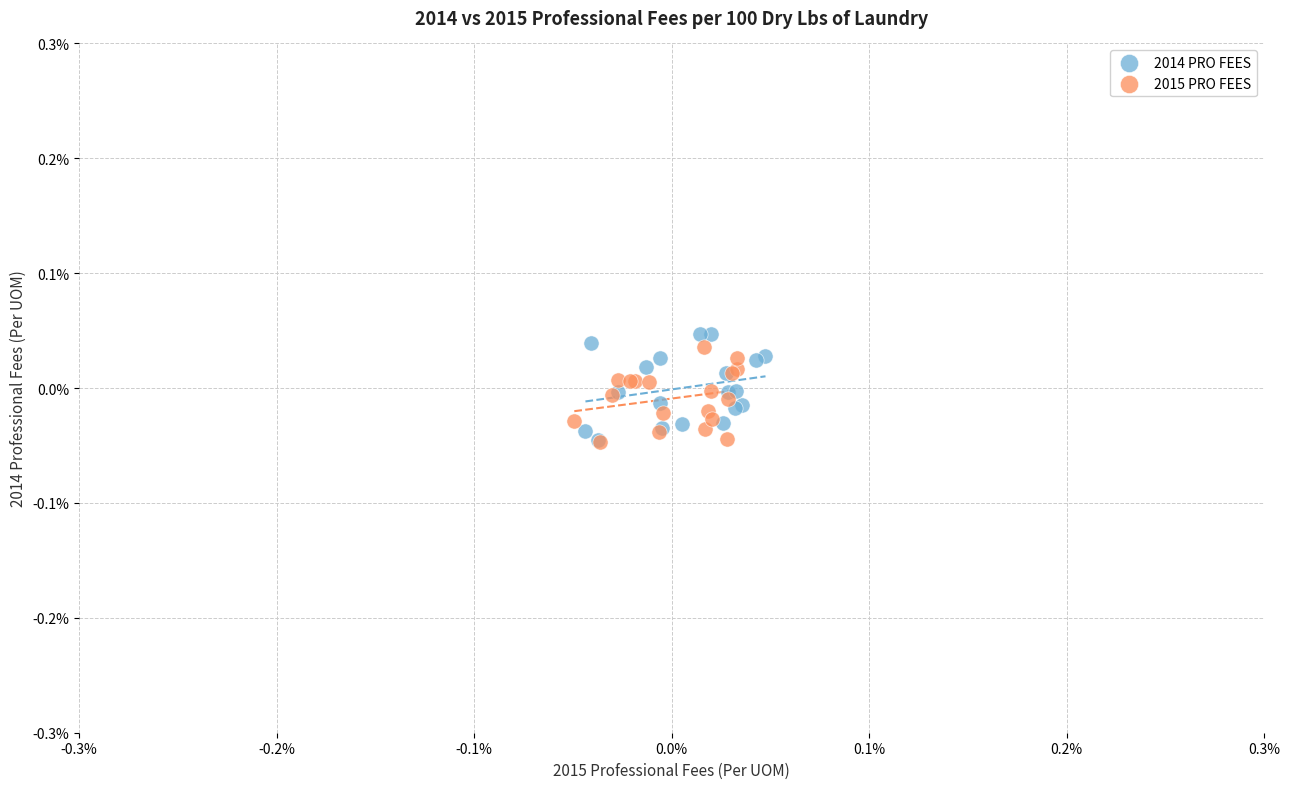

Which series reaches the maximum Y coordinate?

2014 PRO FEES